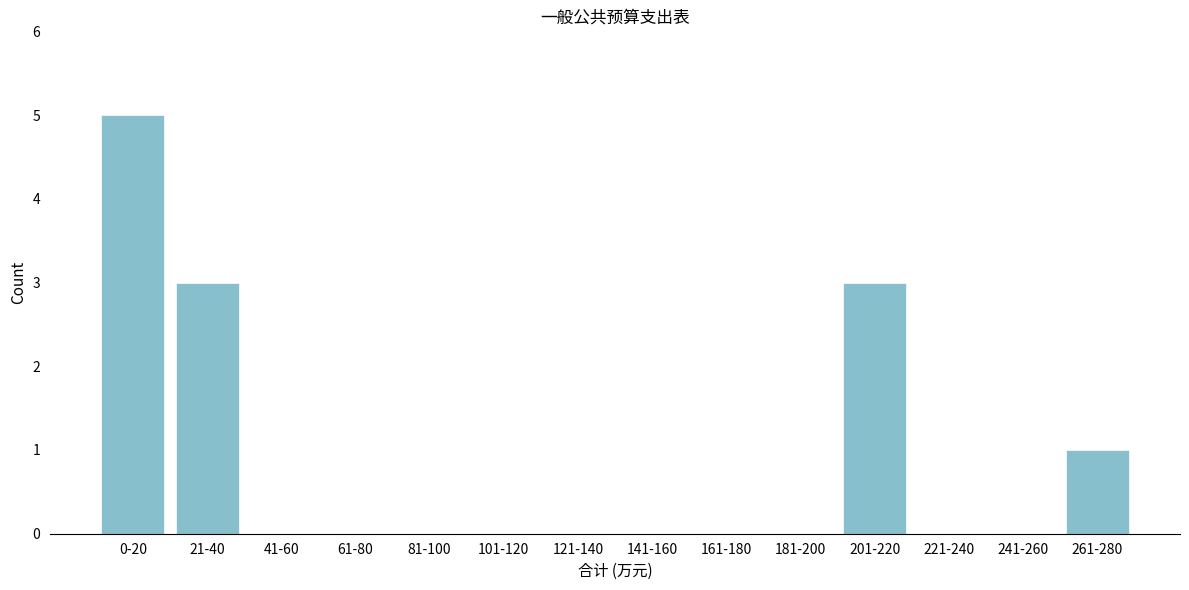

Reading right to left, transcribe all the data shown in this chart.

261-280=1	241-260=0	221-240=0	201-220=3	181-200=0	161-180=0	141-160=0	121-140=0	101-120=0	81-100=0	61-80=0	41-60=0	21-40=3	0-20=5